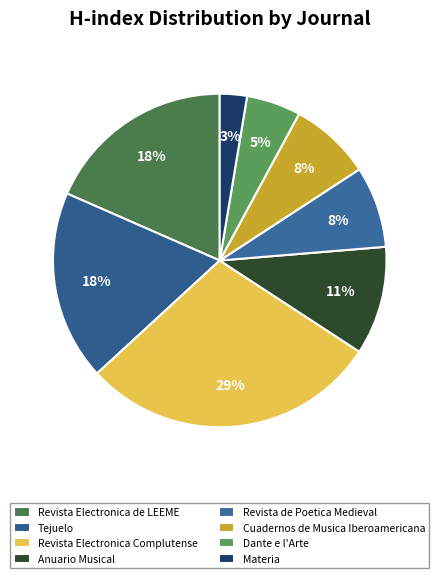

How many segments does this pie chart have?

8